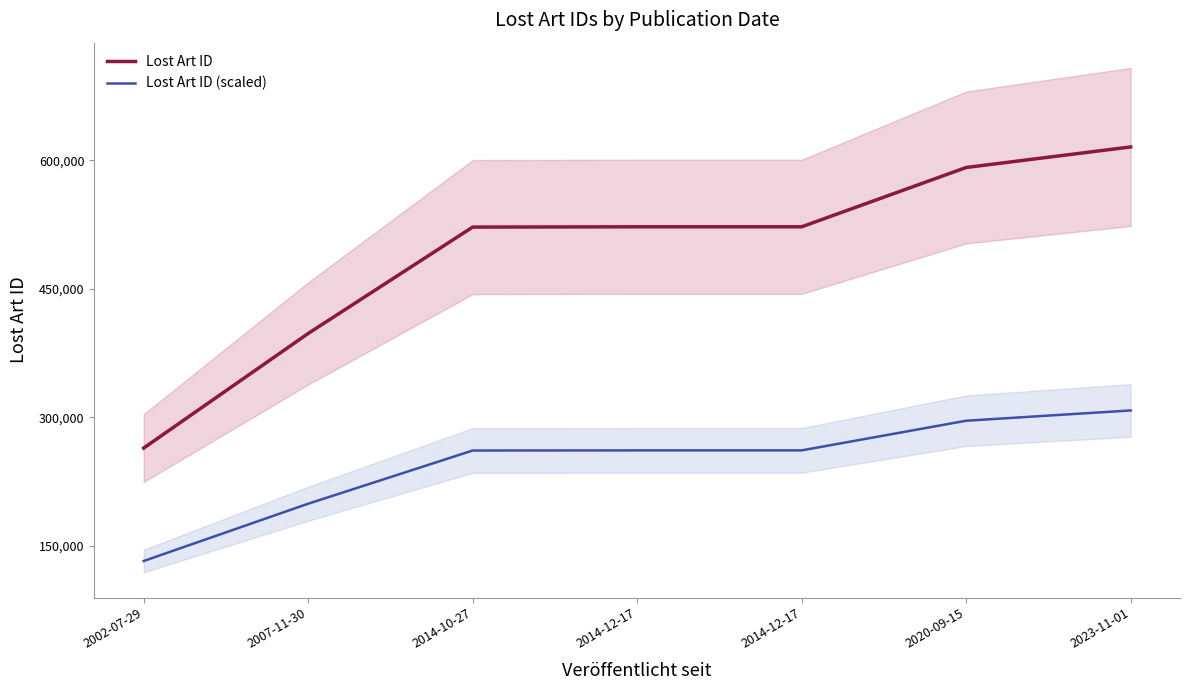

What is the total value across all series at 2002-07-29?

395886.0